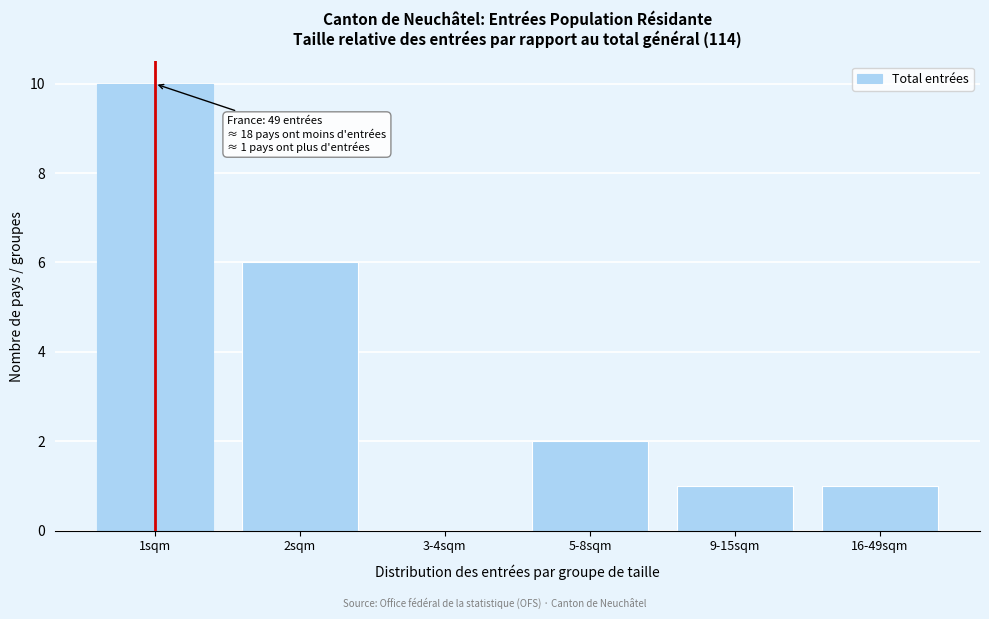

Reading left to right, extract all data points from this chart.

1sqm=10	2sqm=6	3-4sqm=0	5-8sqm=2	9-15sqm=1	16-49sqm=1